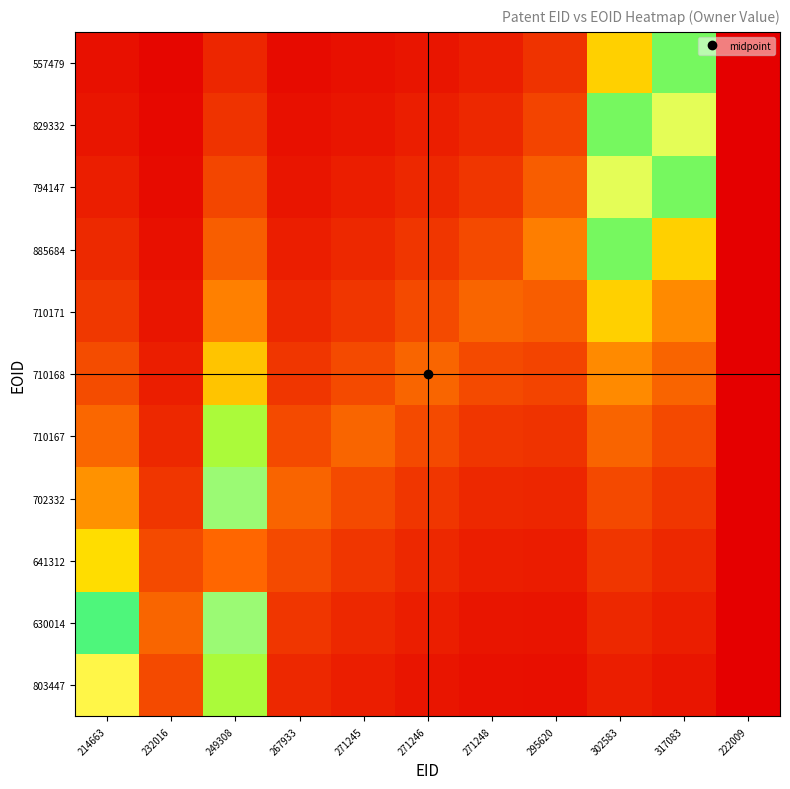

Reading right to left, what are all the values shown in this chart?

803447: 222009=0.0	317083=0.1	302583=0.1	295620=0.0	271248=0.0	271246=0.1	271245=0.1	267933=0.1	249308=0.5	232016=0.2	214663=0.8
630014: 222009=0.0	317083=0.1	302583=0.1	295620=0.0	271248=0.1	271246=0.1	271245=0.1	267933=0.1	249308=0.7	232016=0.2	214663=0.6
641312: 222009=0.0	317083=0.1	302583=0.1	295620=0.1	271248=0.1	271246=0.1	271245=0.1	267933=0.2	249308=1.0	232016=0.2	214663=0.4
702332: 222009=0.0	317083=0.1	302583=0.2	295620=0.1	271248=0.1	271246=0.1	271245=0.2	267933=0.2	249308=0.7	232016=0.1	214663=0.3
710167: 222009=0.0	317083=0.2	302583=0.2	295620=0.1	271248=0.1	271246=0.2	271245=0.2	267933=0.2	249308=0.5	232016=0.1	214663=0.2
710168: 222009=0.0	317083=0.2	302583=0.3	295620=0.2	271248=0.2	271246=0.2	271245=0.2	267933=0.1	249308=0.4	232016=0.1	214663=0.2
710171: 222009=0.0	317083=0.3	302583=0.4	295620=0.2	271248=0.2	271246=0.2	271245=0.1	267933=0.1	249308=0.3	232016=0.1	214663=0.1
885684: 222009=0.0	317083=0.4	302583=0.6	295620=0.3	271248=0.2	271246=0.1	271245=0.1	267933=0.1	249308=0.2	232016=0.0	214663=0.1
794147: 222009=0.0	317083=0.6	302583=0.8	295620=0.2	271248=0.1	271246=0.1	271245=0.1	267933=0.1	249308=0.2	232016=0.0	214663=0.1
829332: 222009=0.0	317083=0.8	302583=0.6	295620=0.2	271248=0.1	271246=0.1	271245=0.1	267933=0.0	249308=0.1	232016=0.0	214663=0.1
557479: 222009=0.0	317083=0.6	302583=0.4	295620=0.1	271248=0.1	271246=0.1	271245=0.0	267933=0.0	249308=0.1	232016=0.0	214663=0.0